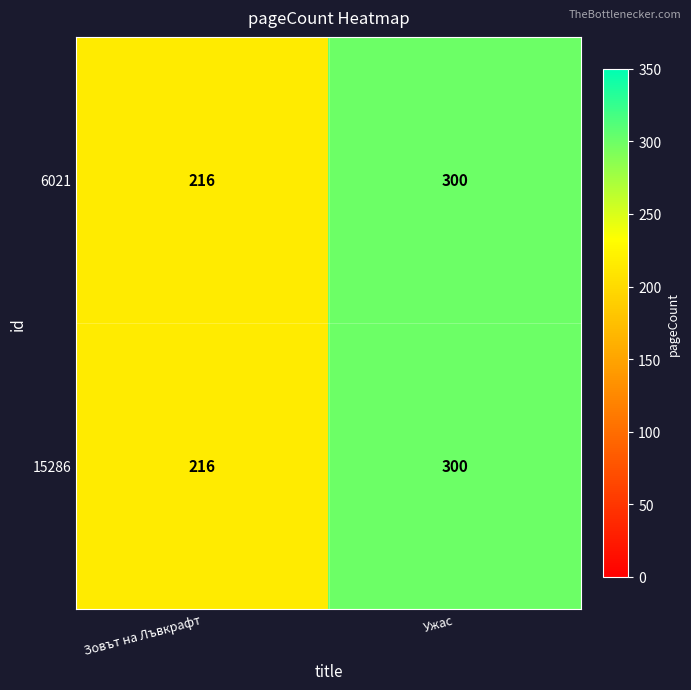

What is the approximate value of 15286 at Зовът на Лъвкрафт?

216